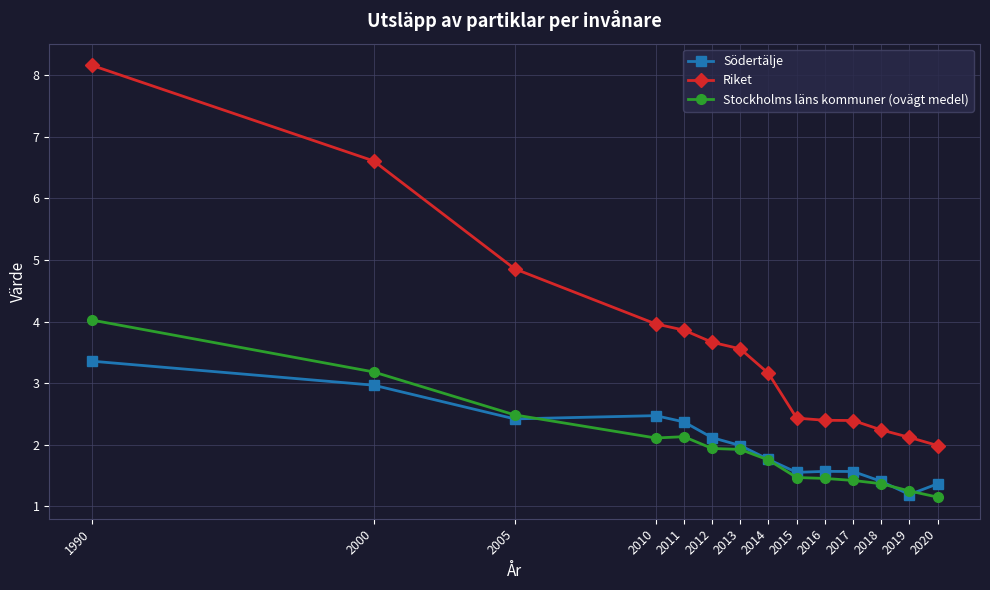

What is the difference between the highest and lowest values at 2017?

1.0